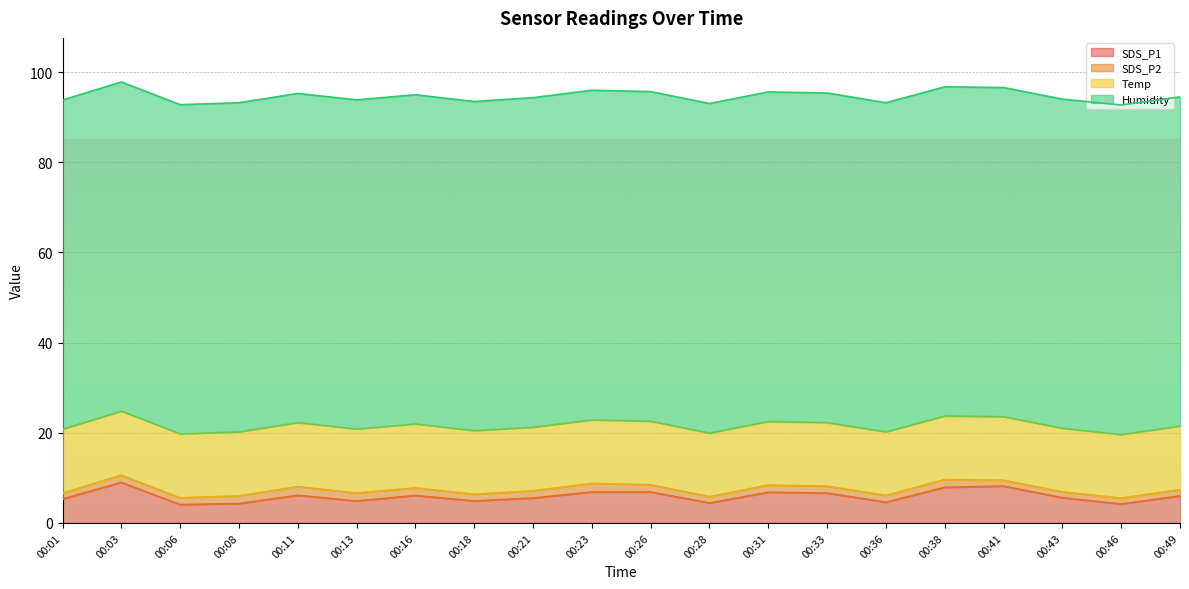

True or false: Humidity and SDS_P2 intersect in this chart.

False